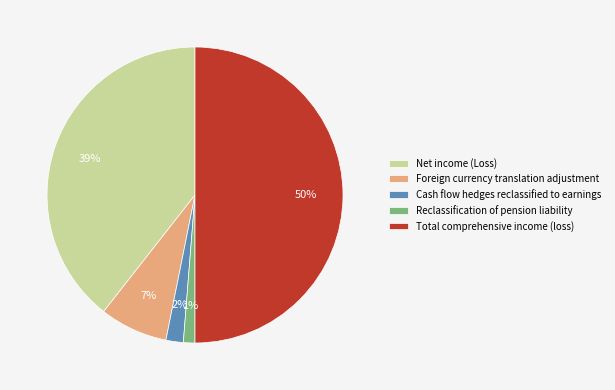

True or false: Total comprehensive income (loss) accounts for 50% of the total.

True